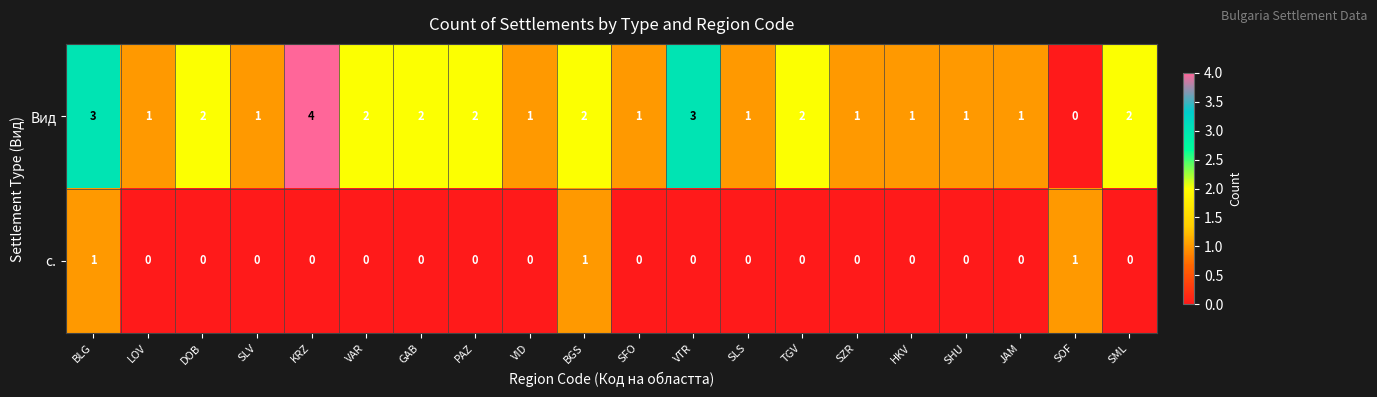

How many с. values are between 0 and 1?

20